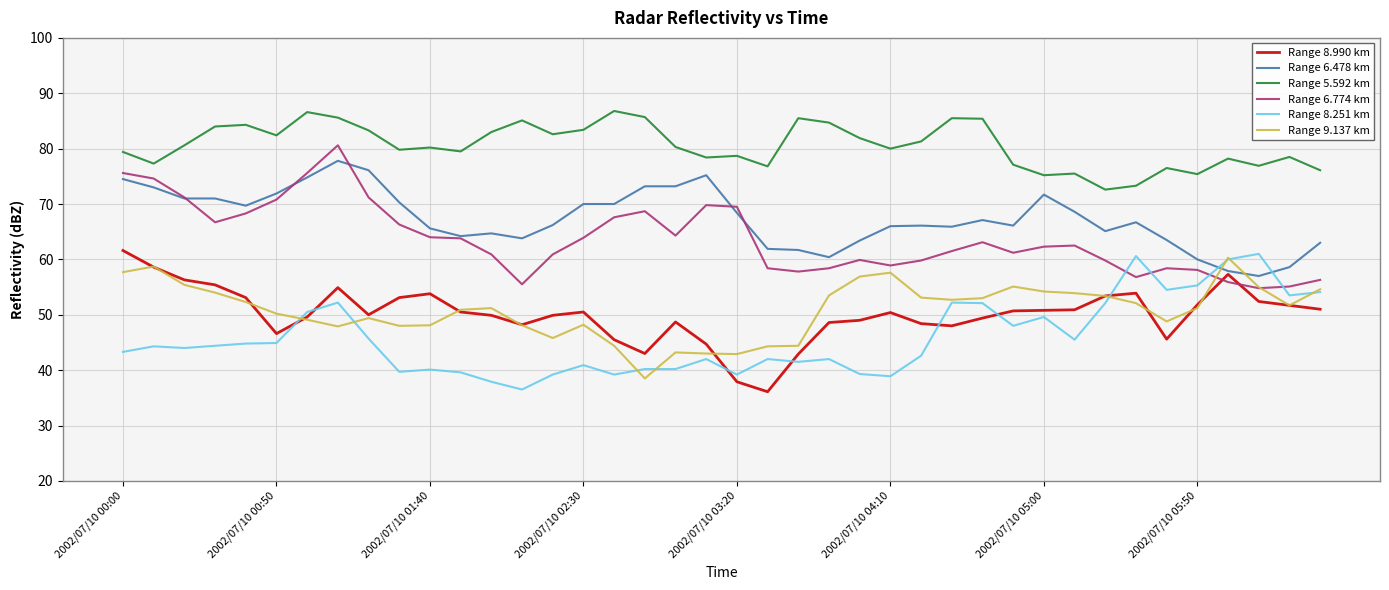

True or false: Range 8.251 km and Range 5.592 km cross at least once.

False